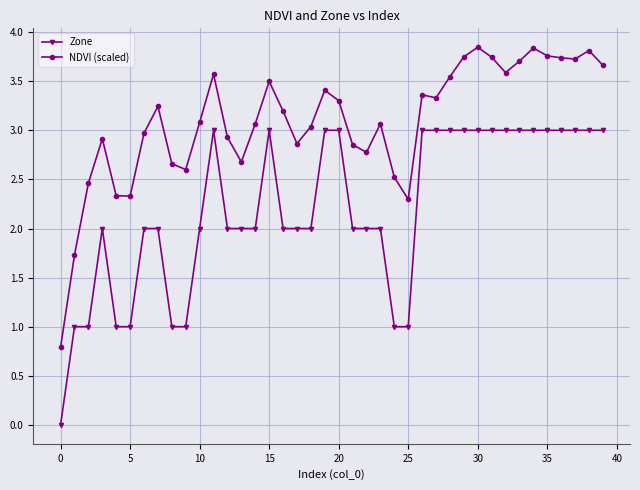

What is the difference between the maximum and minimum values in the NDVI (scaled) series?

3.1